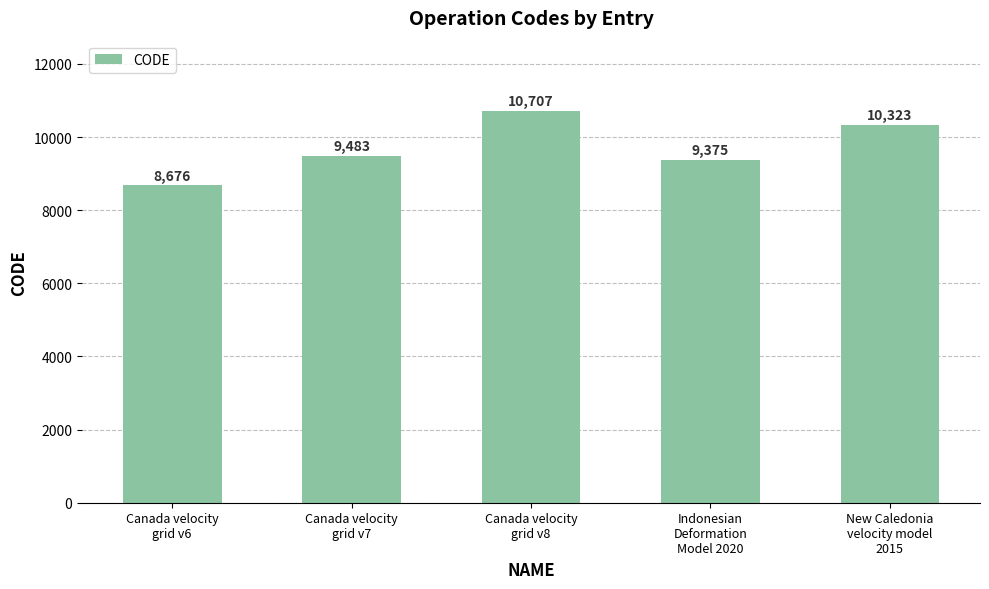

What position from the right is New Caledonia
velocity model
2015?

1